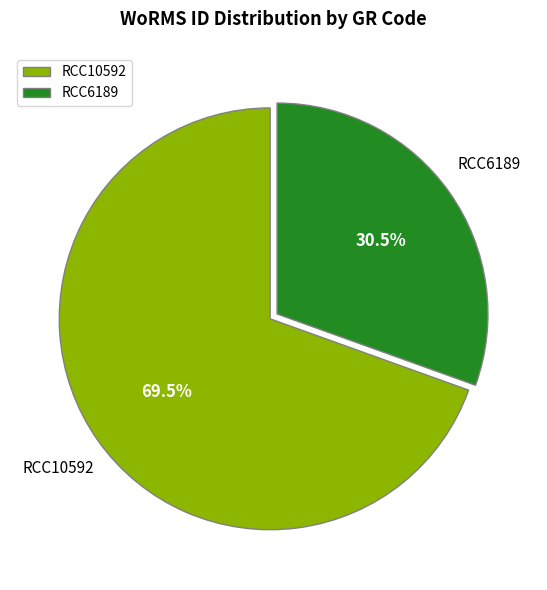

What is the majority slice?

RCC10592